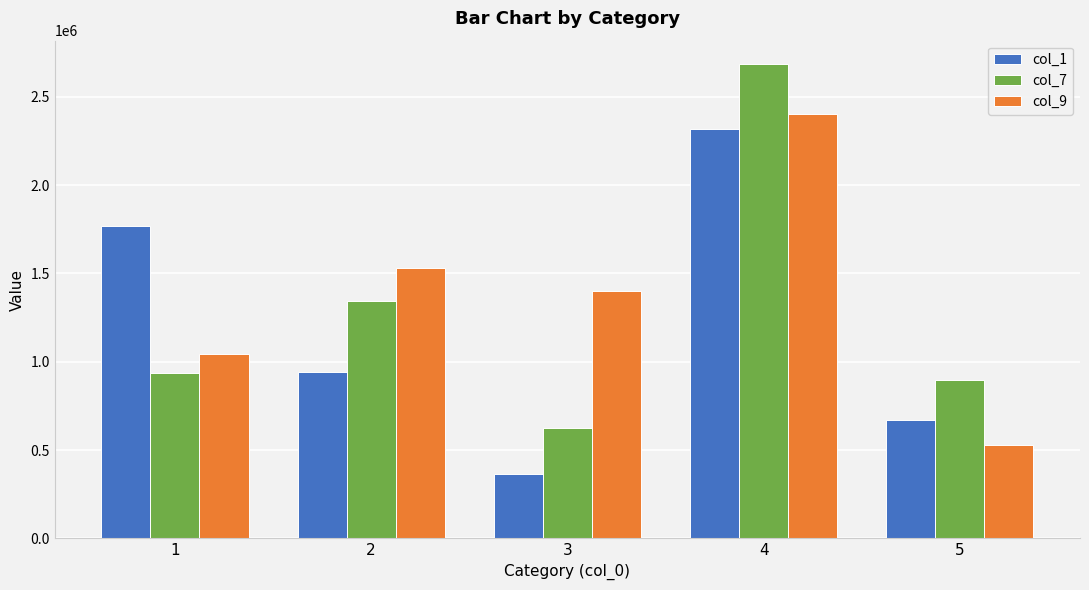

Count the number of categories in the chart.

5